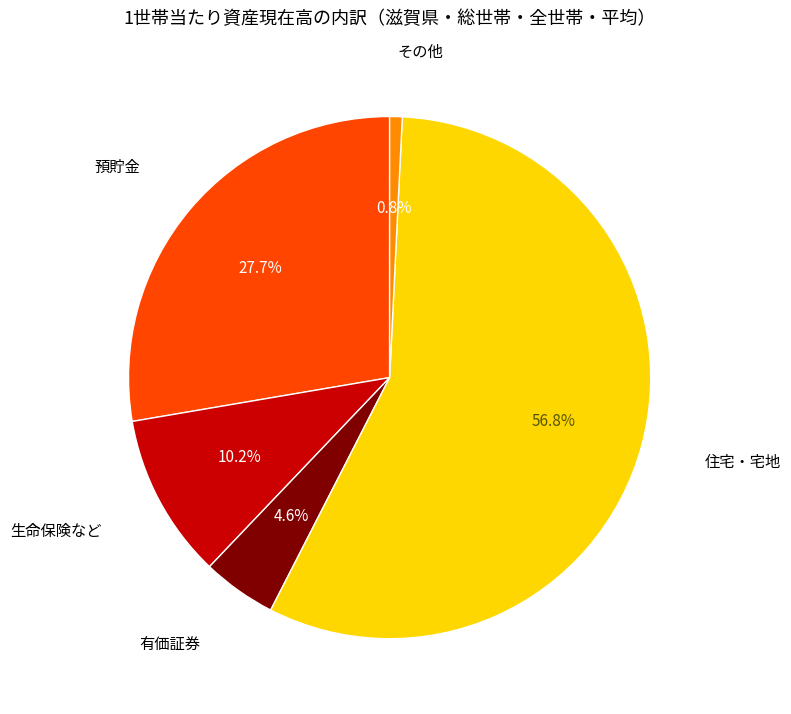

Does any single category account for the majority?

Yes